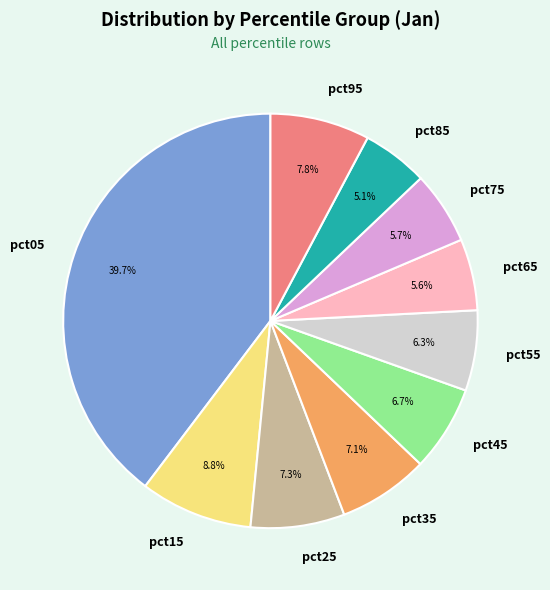

To the nearest percent, what portion does pct05 represent?

40%